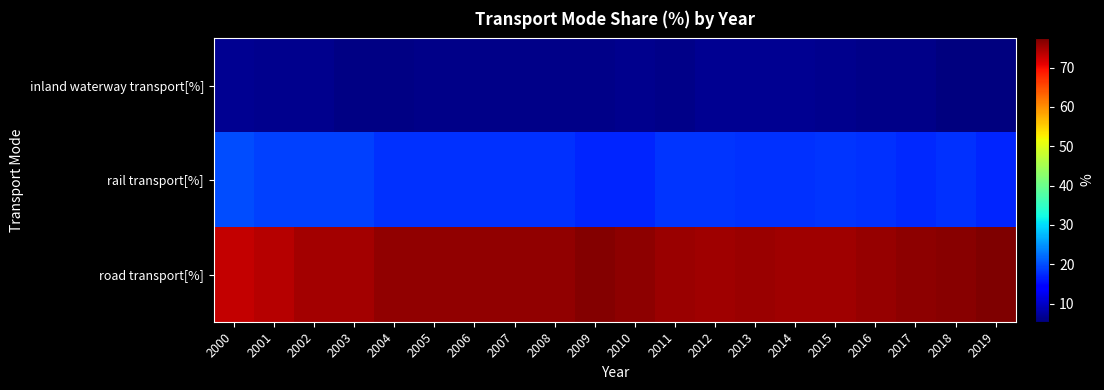

Reading left to right, list all the values displayed in this chart.

inland waterway transport[%]: 2000=6.6	2001=6.5	2002=6.3	2003=5.8	2004=5.9	2005=6.0	2006=6.0	2007=6.0	2008=6.0	2009=6.0	2010=6.5	2011=6.2	2012=6.7	2013=6.7	2014=6.6	2015=6.5	2016=6.2	2017=6.0	2018=5.4	2019=5.6
rail transport[%]: 2000=20.0	2001=19.0	2002=19.0	2003=19.0	2004=18.0	2005=18.0	2006=18.0	2007=18.0	2008=18.0	2009=17.0	2010=17.1	2011=18.3	2012=18.1	2013=17.8	2014=18.0	2015=18.2	2016=18.0	2017=17.4	2018=17.8	2019=17.0
road transport[%]: 2000=73.0	2001=74.0	2002=75.0	2003=75.0	2004=76.0	2005=76.0	2006=76.0	2007=76.0	2008=76.0	2009=77.0	2010=76.4	2011=75.6	2012=75.3	2013=75.5	2014=75.4	2015=75.3	2016=75.8	2017=76.5	2018=76.8	2019=77.4